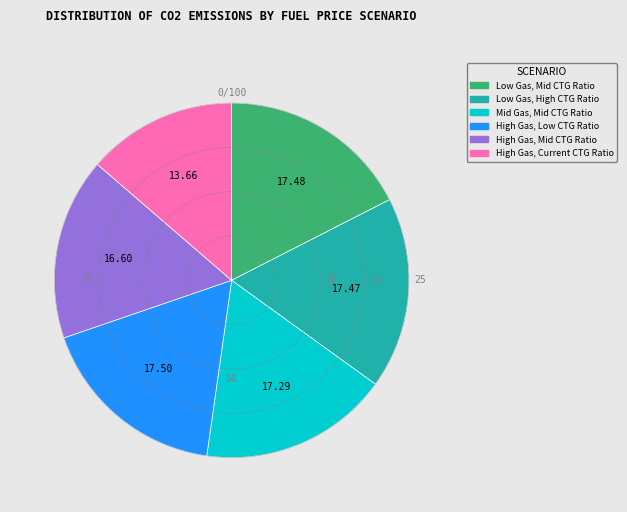

What is the ratio of the value at High Gas, Low CTG Ratio to the value at Low Gas, High CTG Ratio?

1.0